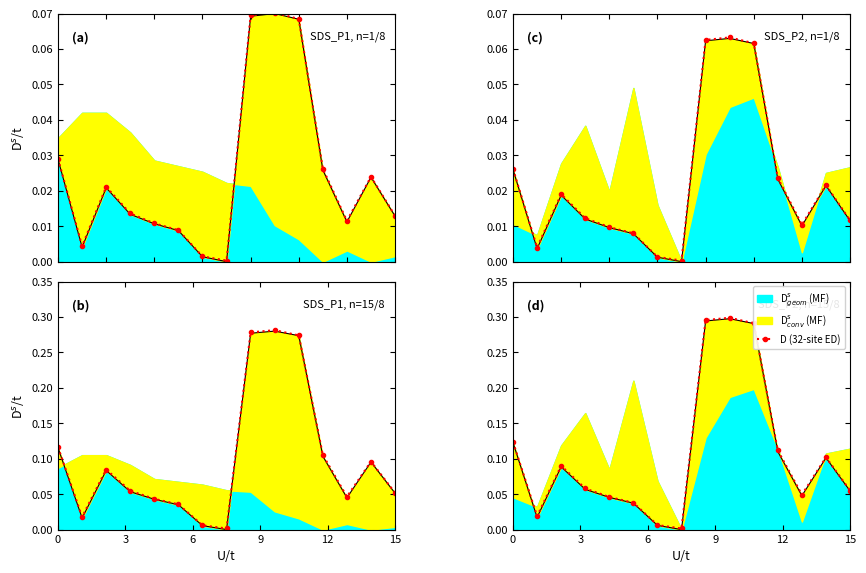

What is the label of the 10th point from the left?

9